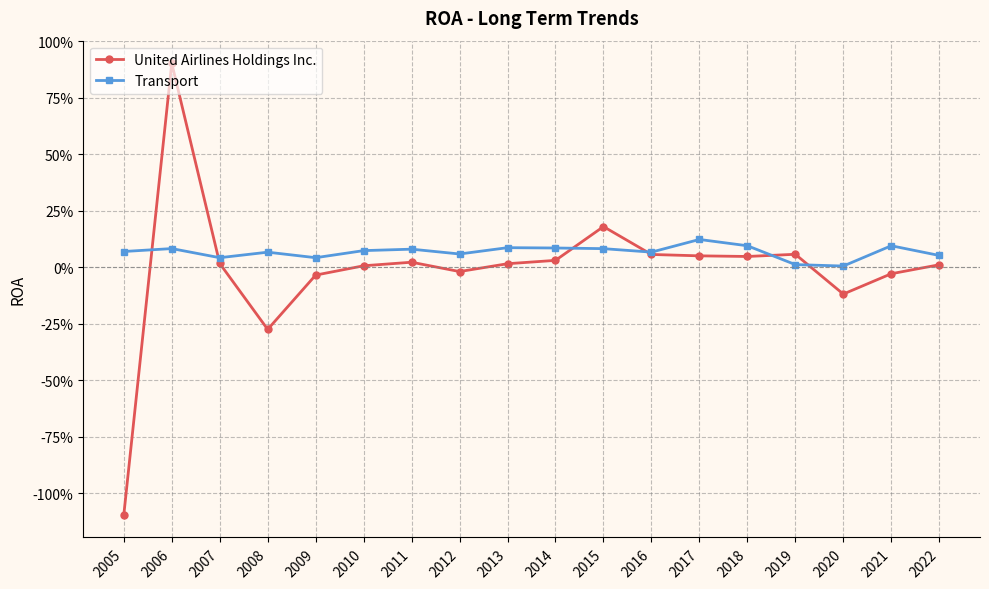

At which category does Transport reach its first local peak?

2006